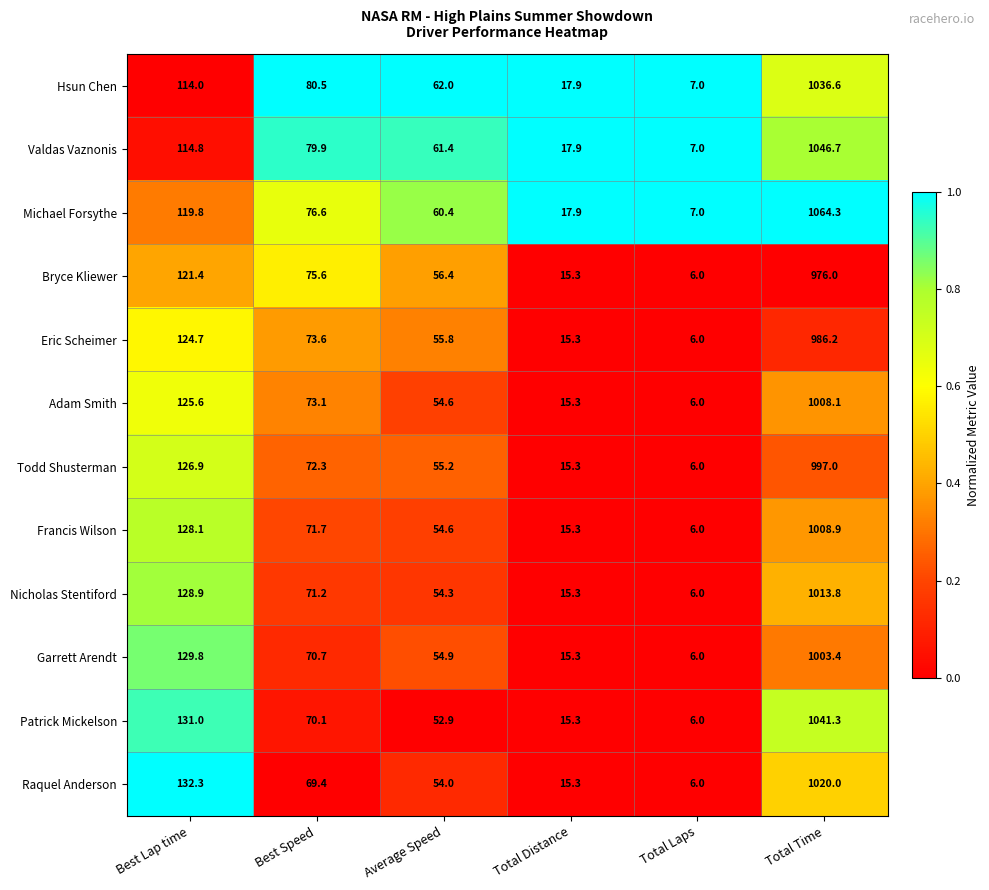

The Todd Shusterman series shows 55.2 at Average Speed. True or false?

True